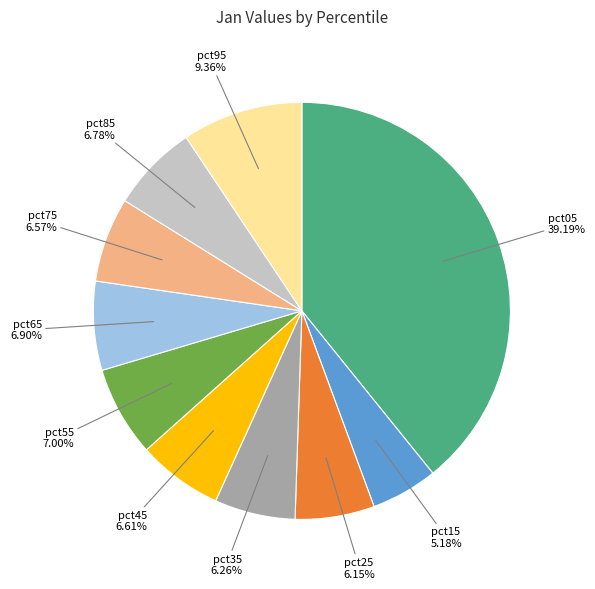

To the nearest percent, what is the difference between the pct15 and pct75 slice percentages?

1%